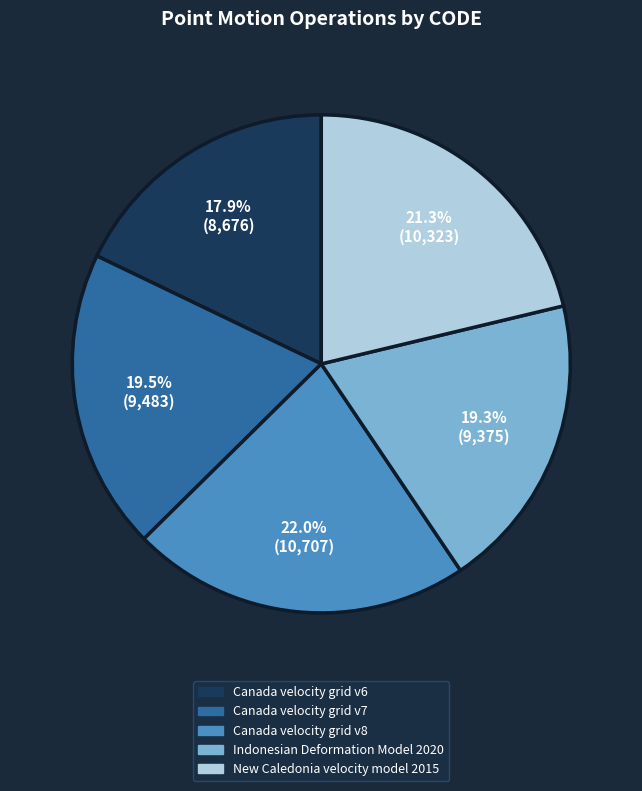

What is the ratio of the value at Canada velocity grid v6 to the value at Canada velocity grid v8?

0.8